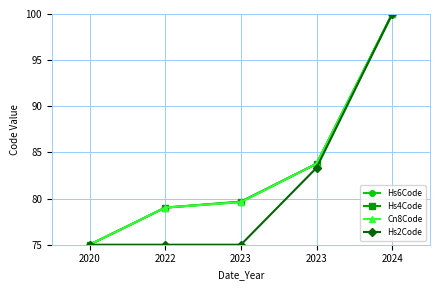

Between 2022 and 2023, which series saw the biggest shift?

Hs4Code